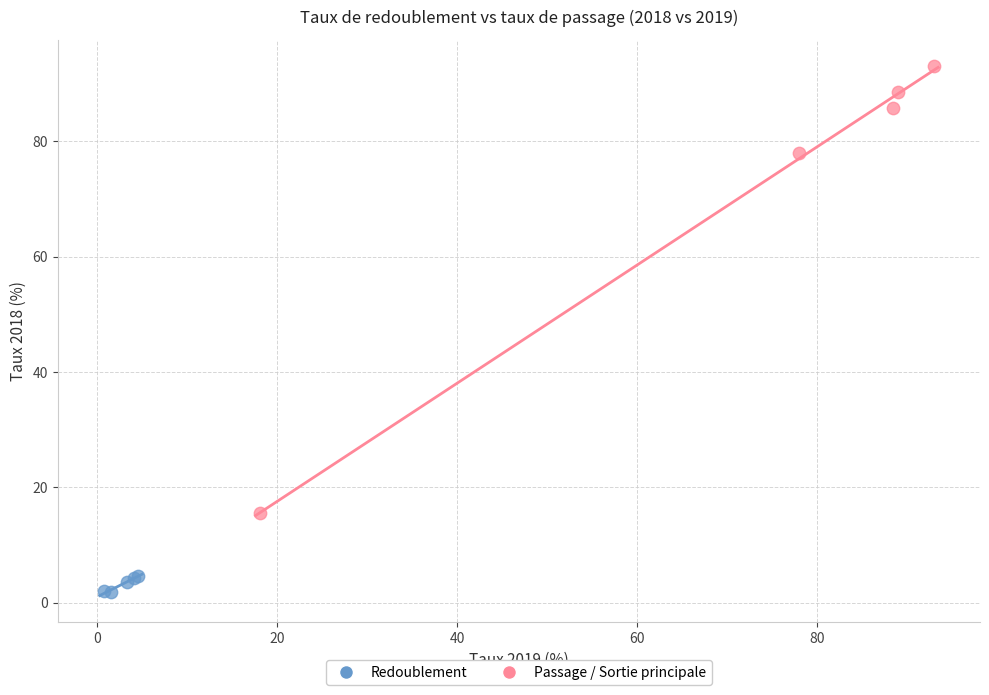

Which series has the widest spread of Y values?

Passage / Sortie principale